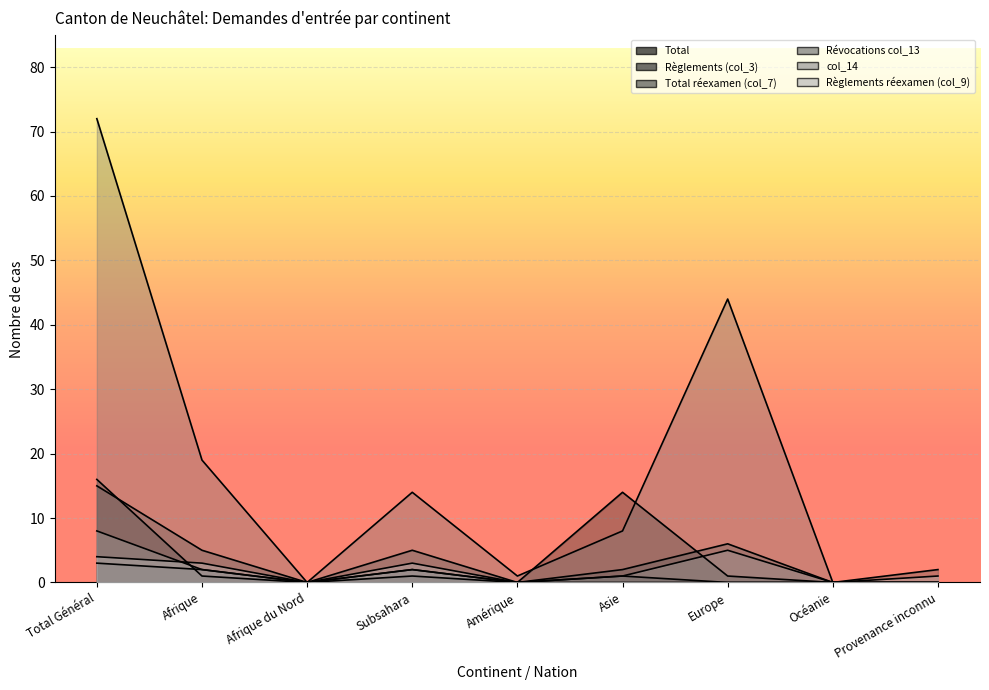

How many interior local peaks does the Révocations col_13 series have?

2